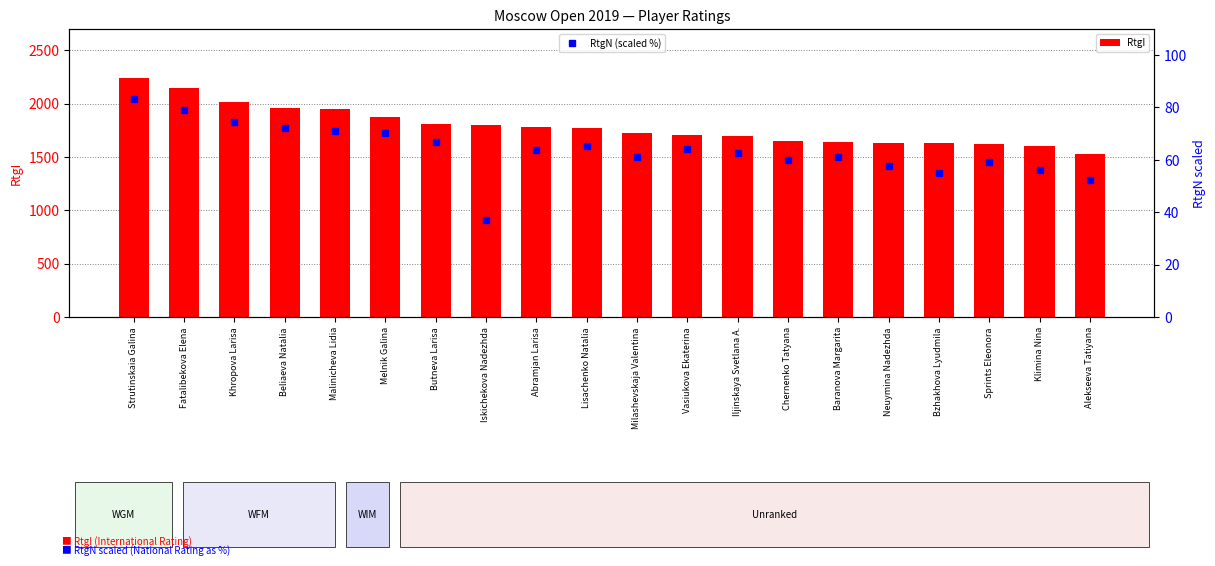

What is the average value of the RtgN (scaled %) series?

63.6